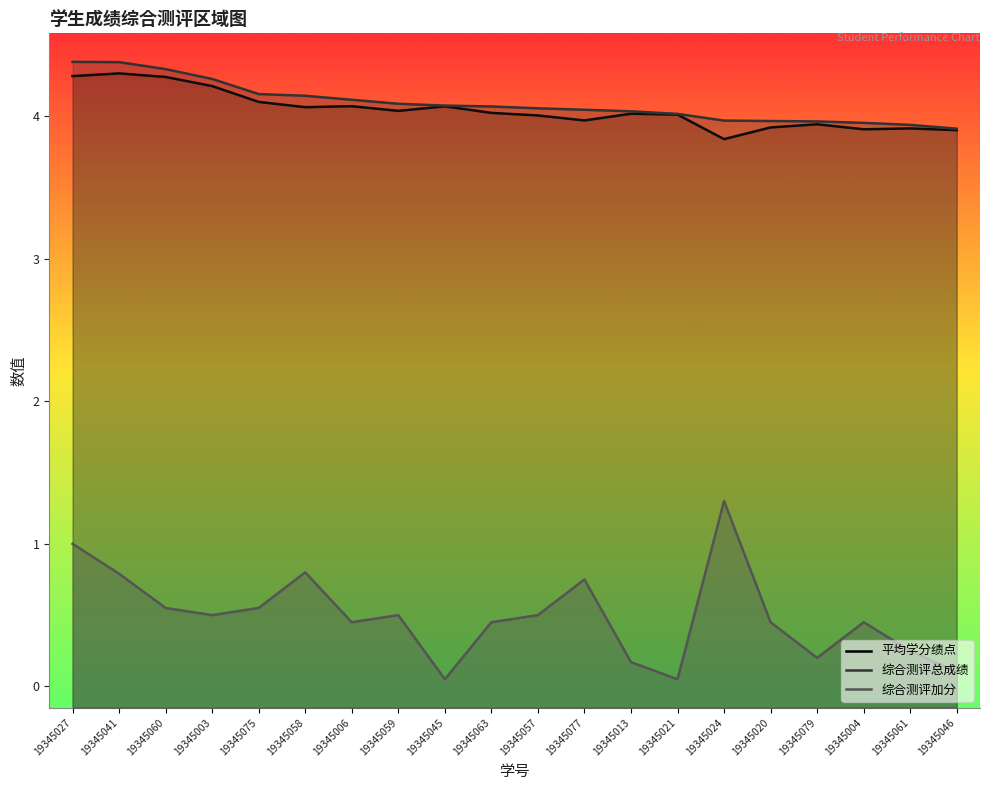

What is the label of the 5th point from the right?

19345020